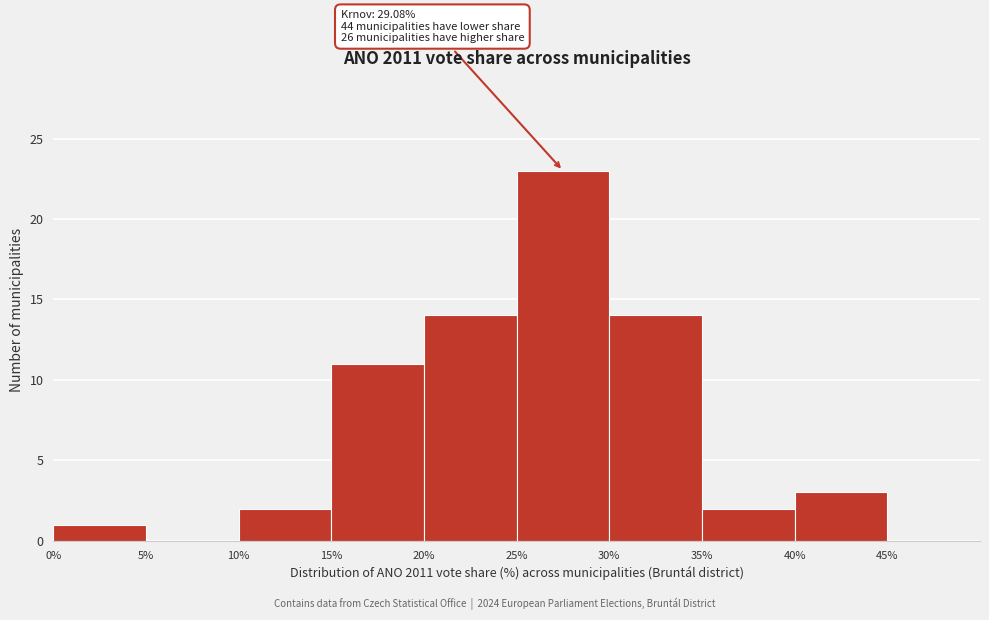

Over which range of the x-axis is the bar tallest?

25 to 30